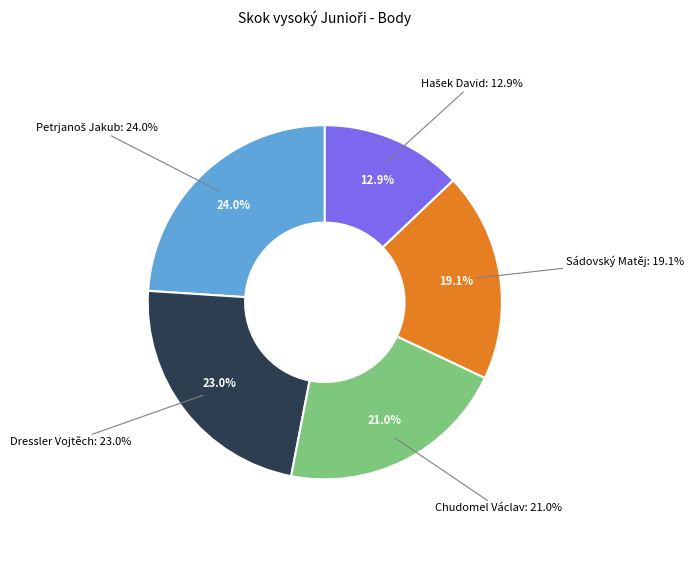

Does Chudomel Václav represent more than half of the total?

No